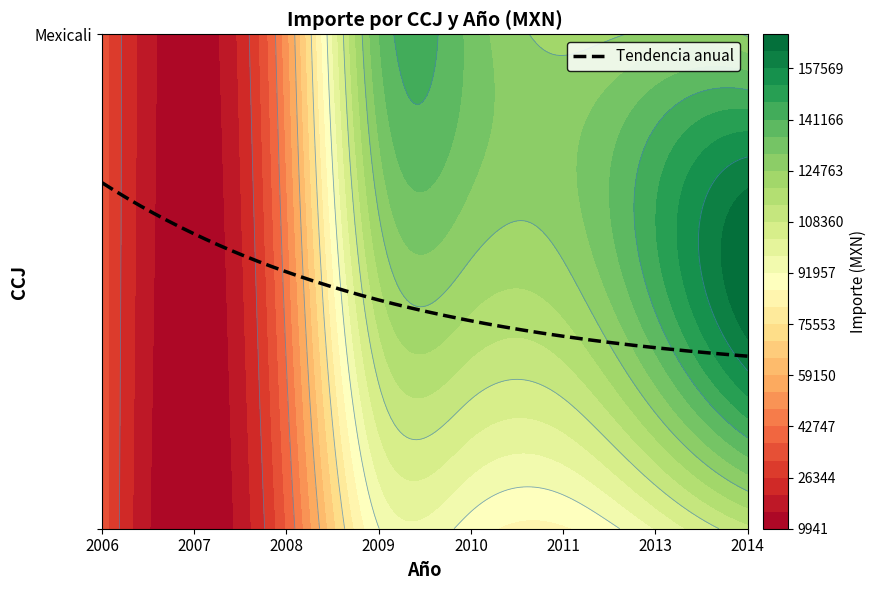

Reading left to right, extract all data points from this chart.

35200.0	9955.0	37620.0	91803.8	89375.7	85829.3	97678.9	112336.3